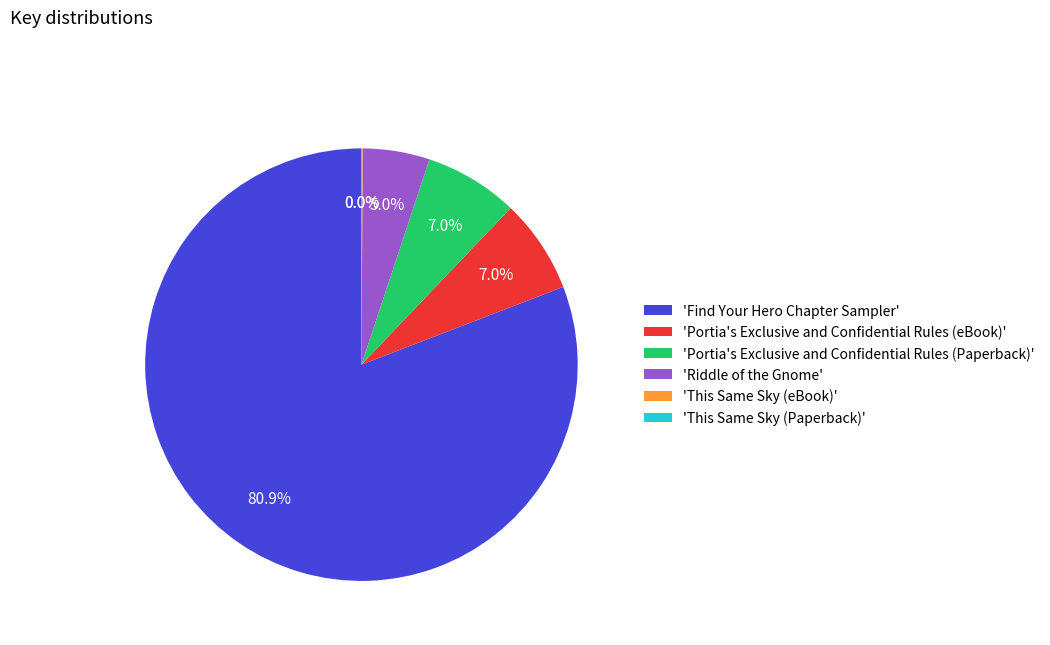

Which category has the biggest portion of the pie?

'Find Your Hero Chapter Sampler'